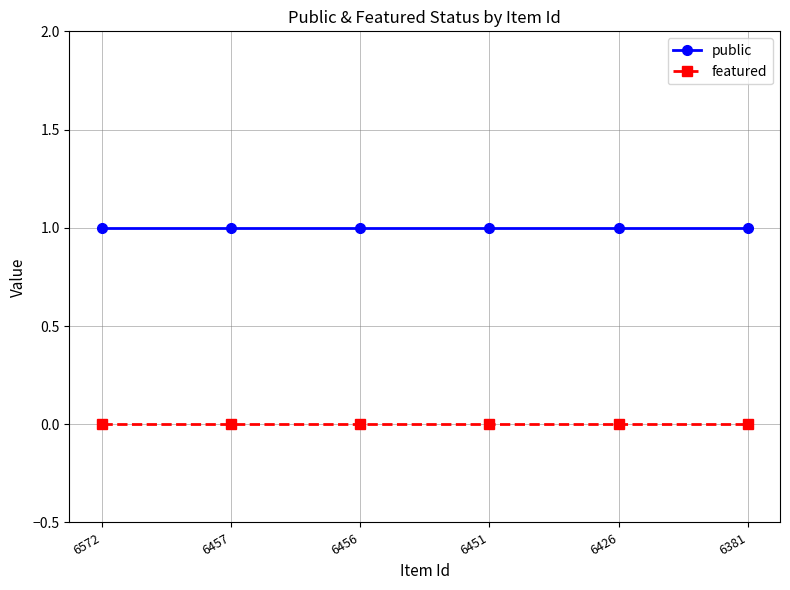

True or false: public and featured cross at least once.

False